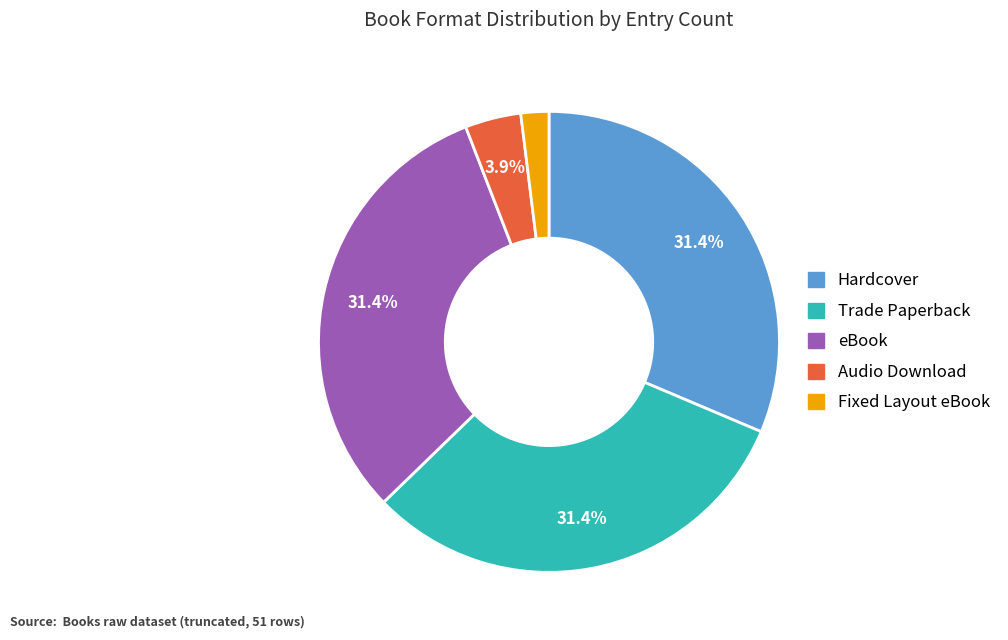

How many slices are in this pie chart?

5